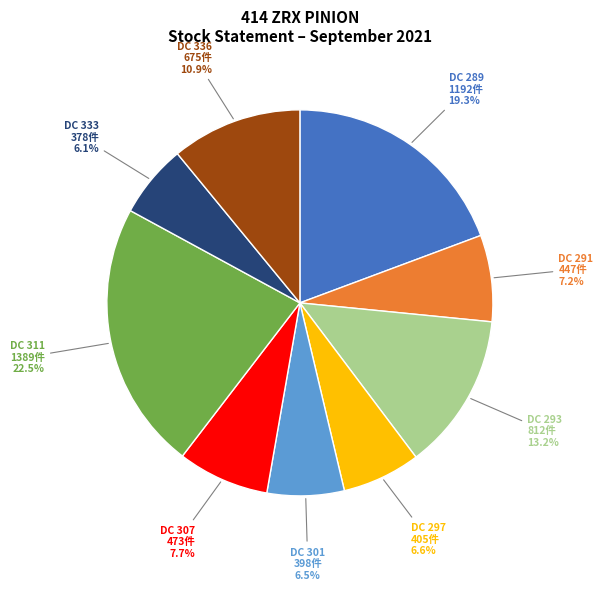

What is the ratio of the value at DC 291 to the value at DC 289?

0.4